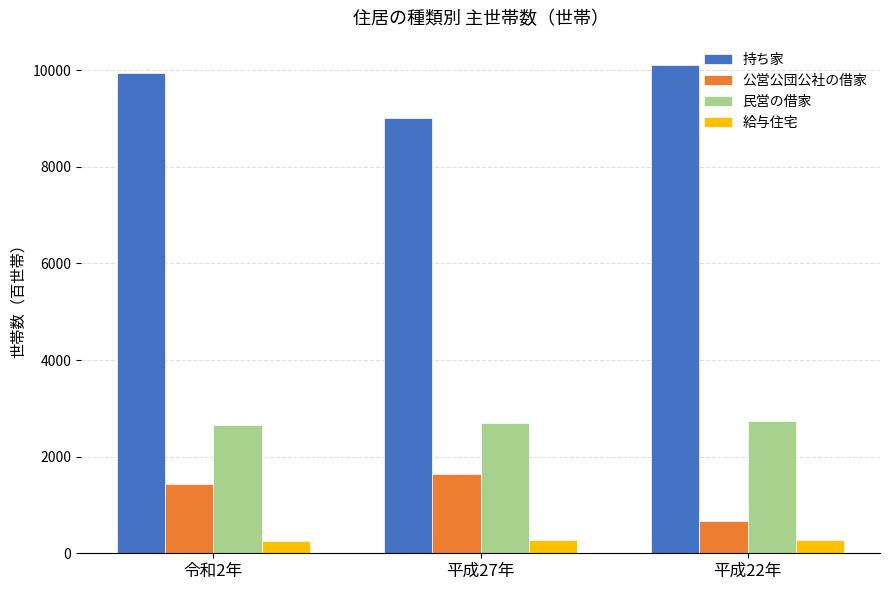

At which label does 公営公団公社の借家 reach its minimum?

平成22年